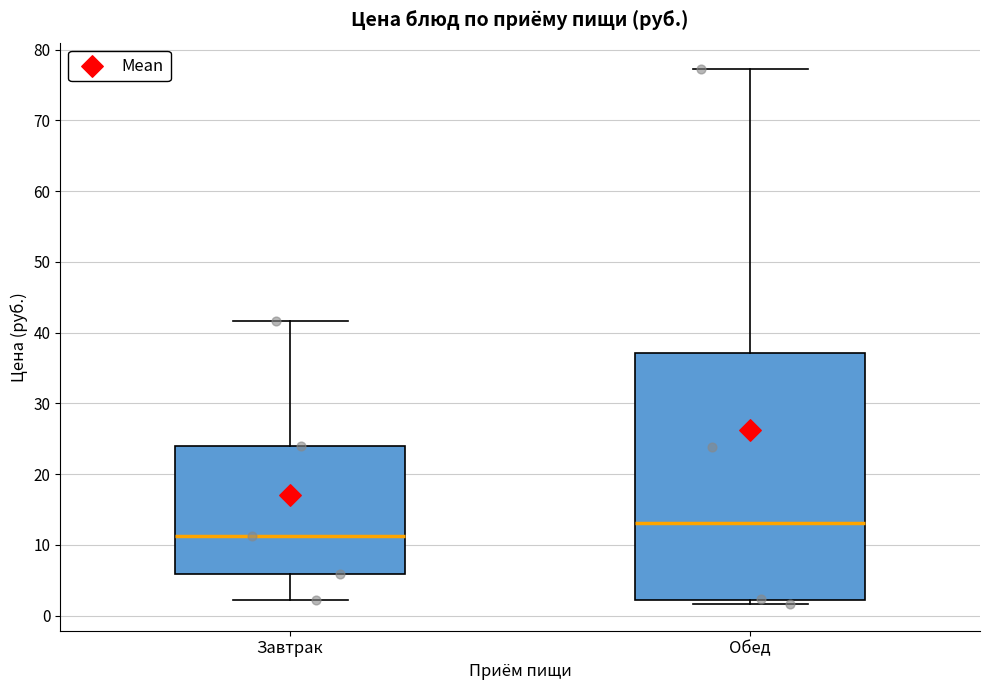

Reading left to right, transcribe this box plot: for each box, give where its median line is, the range the box spans, and where its two whiskers end, as read against the y-axis. The values are not printed on the chart, so give them approximately, as read against the axis.

Завтрак: median 11, box 6 to 24, whiskers 2 to 42
Обед: median 13, box 2 to 37, whiskers 2 (just below the box's lower edge) to 77